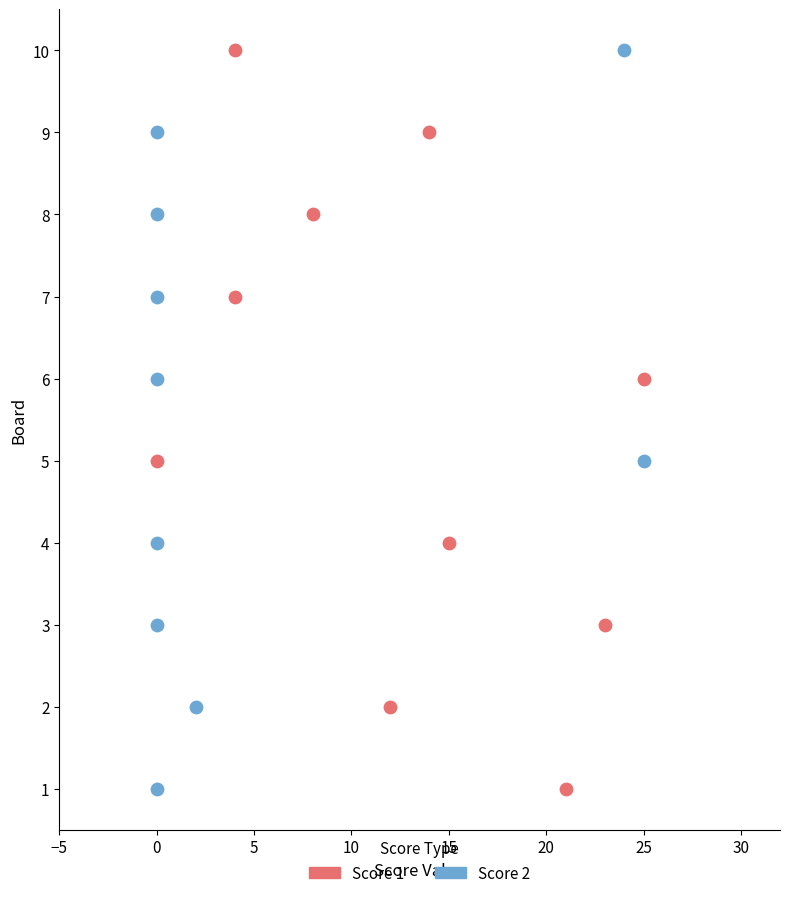

What are all the series names shown in the legend?

Score 1, Score 2